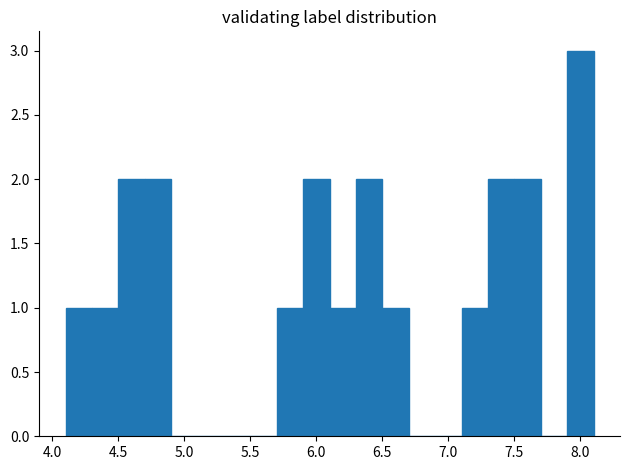

Reading left to right, transcribe this chart: for each bar, give the range it covers on the x-axis and its height. The values are not printed on the chart, so give them approximately, as read against the axis.

4.1 to 4.3: 1
4.3 to 4.5: 1
4.5 to 4.7: 2
4.7 to 4.9: 2
4.9 to 5.1: 0
5.1 to 5.3: 0
5.3 to 5.5: 0
5.5 to 5.7: 0
5.7 to 5.9: 1
5.9 to 6.1: 2
6.1 to 6.3: 1
6.3 to 6.5: 2
6.5 to 6.7: 1
6.7 to 6.9: 0
6.9 to 7.1: 0
7.1 to 7.3: 1
7.3 to 7.5: 2
7.5 to 7.7: 2
7.7 to 7.9: 0
7.9 to 8.1: 3